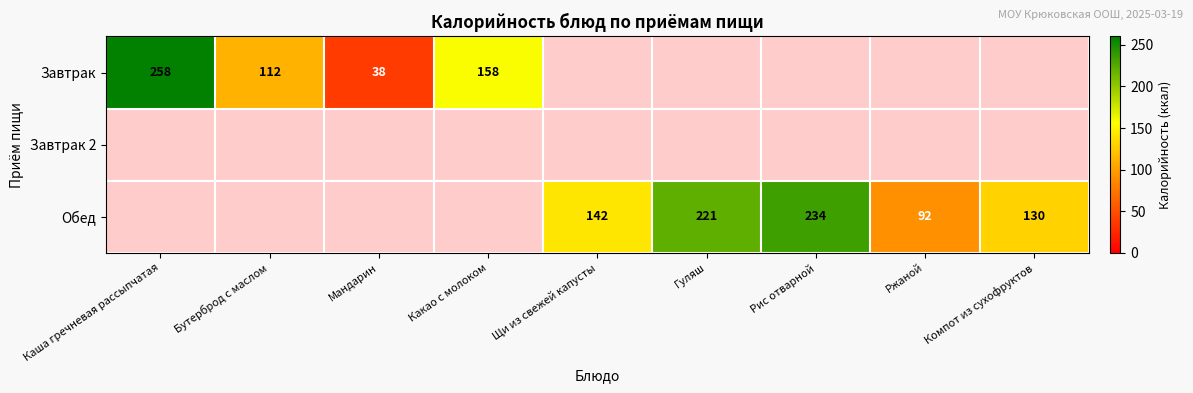

The Обед series shows 370 at Рис отварной. True or false?

False